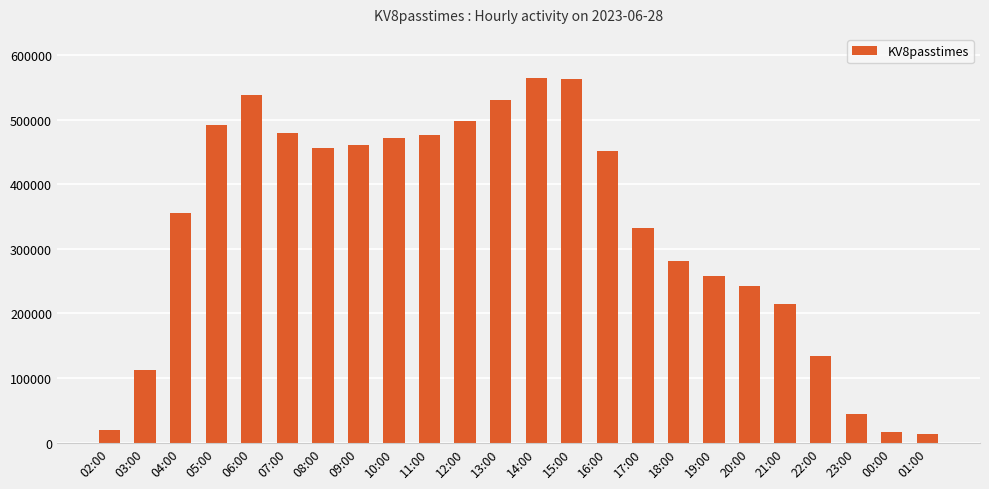

Count the number of data series in this chart.

1